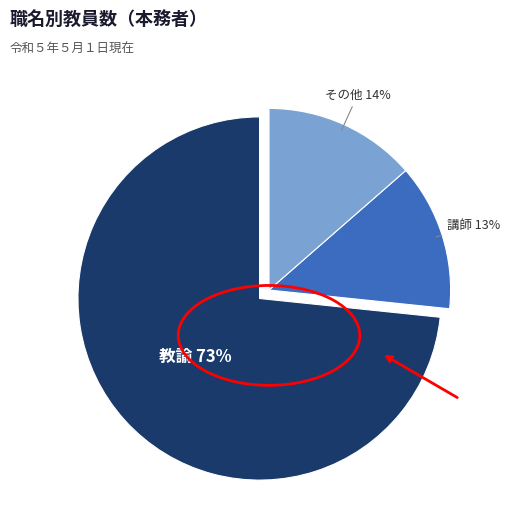

To the nearest percent, what is the difference between the largest and smallest slice percentages?

60%